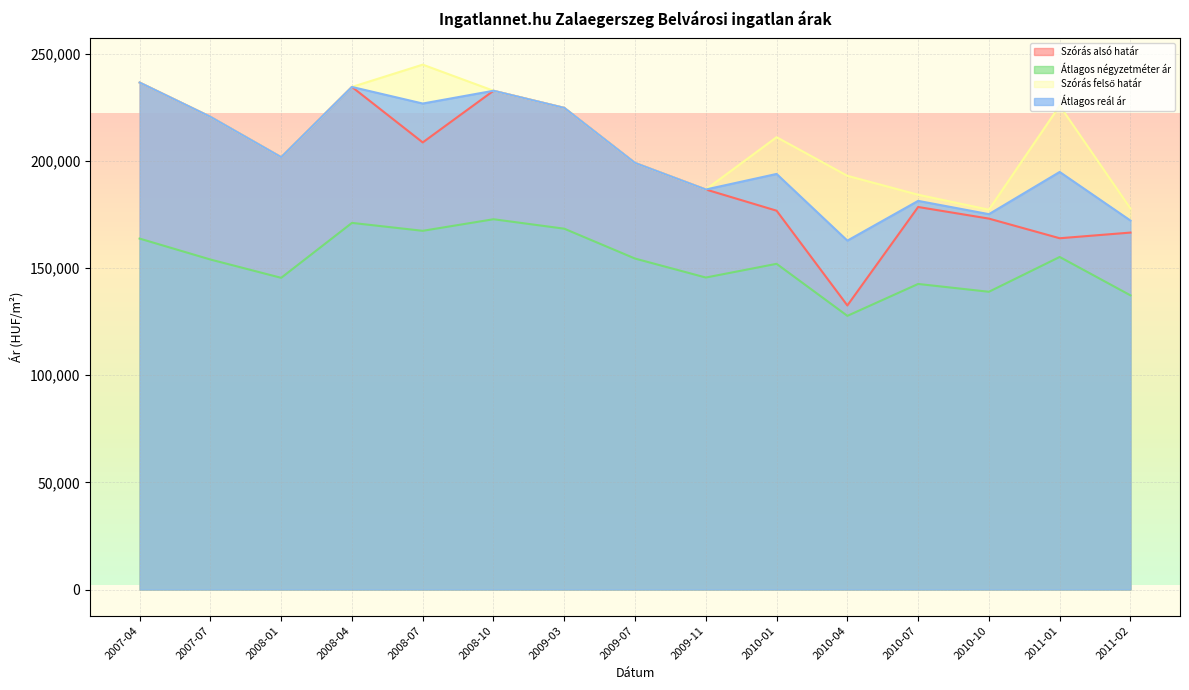

True or false: Átlagos négyzetméter ár and Szórás felső határ intersect in this chart.

False